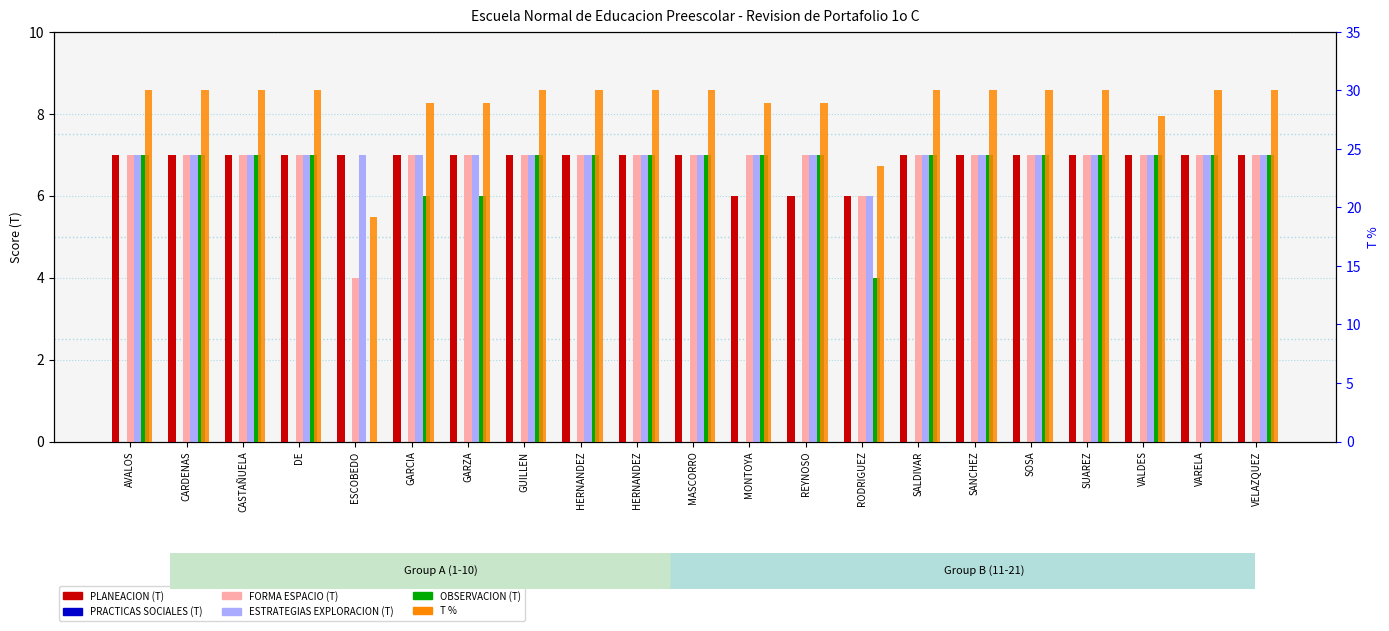

What are all the series names shown in the legend?

PLANEACION (T), PRACTICAS SOCIALES (T), FORMA ESPACIO (T), ESTRATEGIAS EXPLORACION (T), OBSERVACION (T), T %